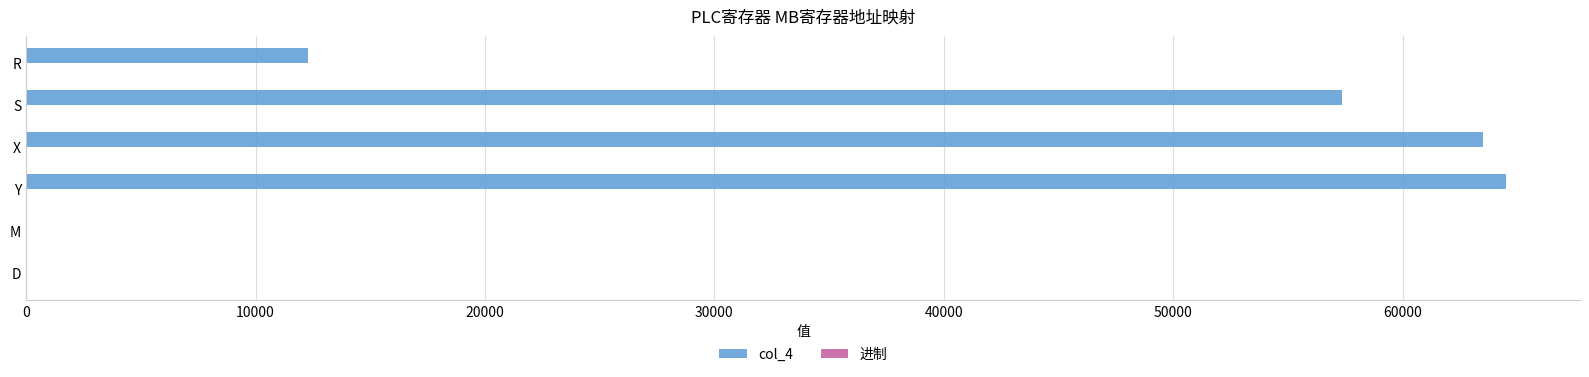

What is the maximum value shown in the chart?

64512